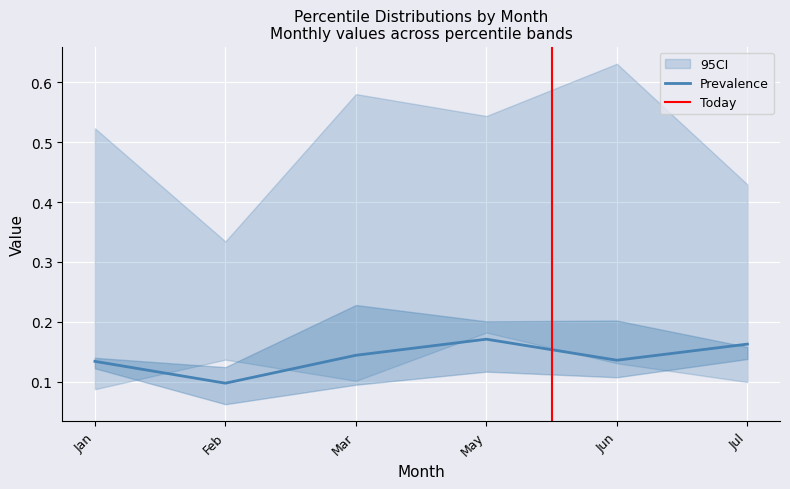

List the labels in order of pct75 value, smallest first.

Feb, Jan, Jul, May, Jun, Mar